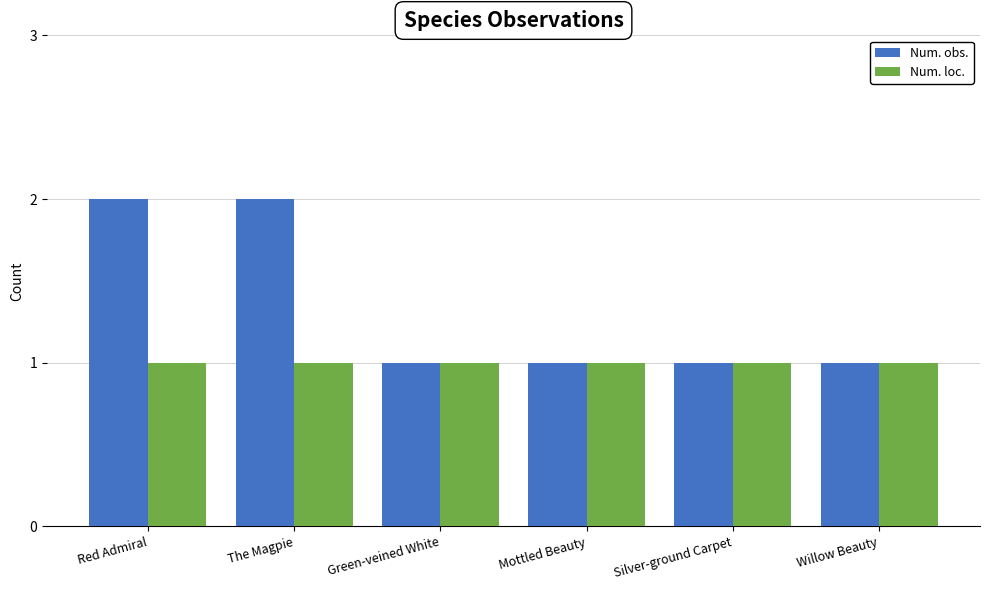

Which series has the widest spread of values?

Num. obs.